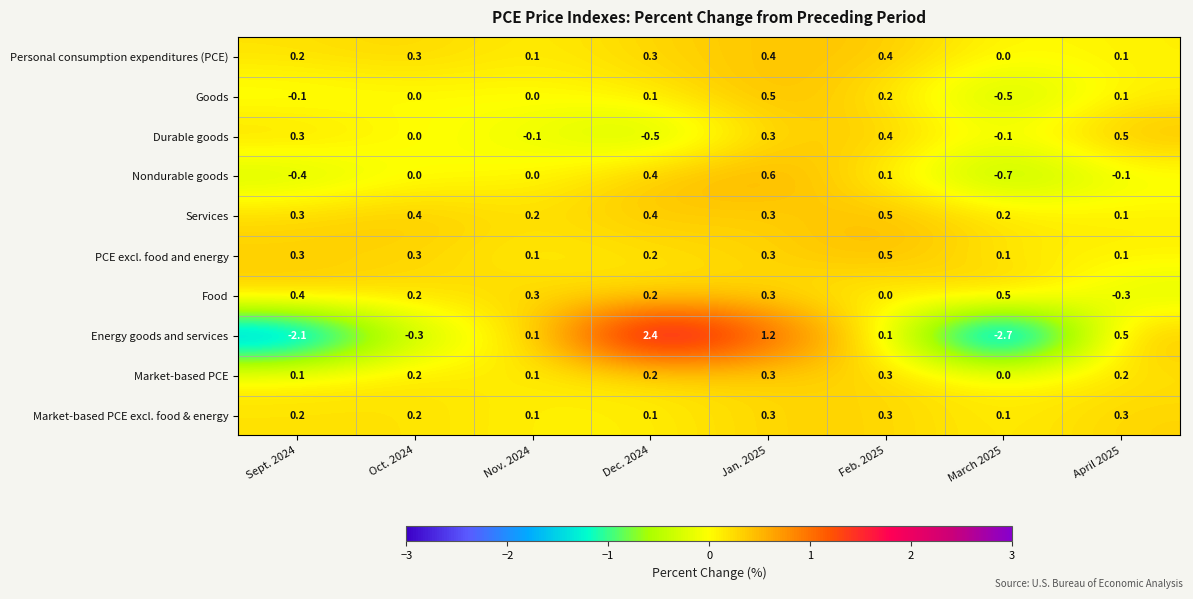

What is the difference between the highest and lowest values at Jan. 2025?

0.9